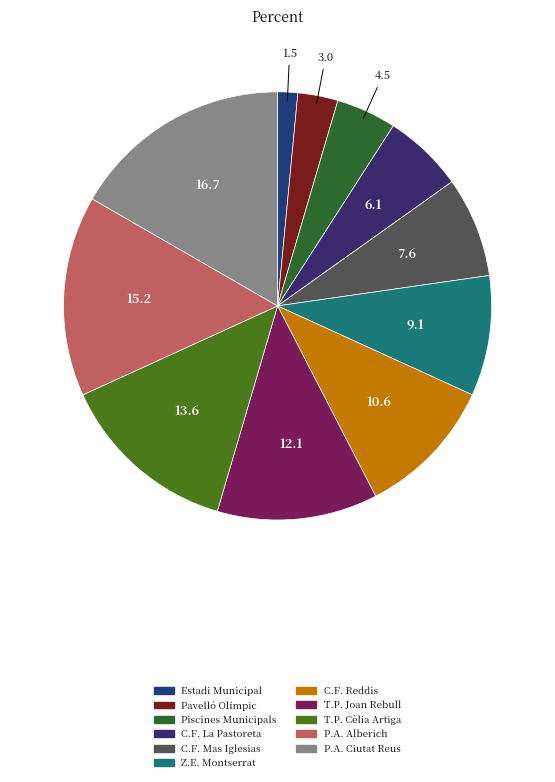

How many segments does this pie chart have?

11